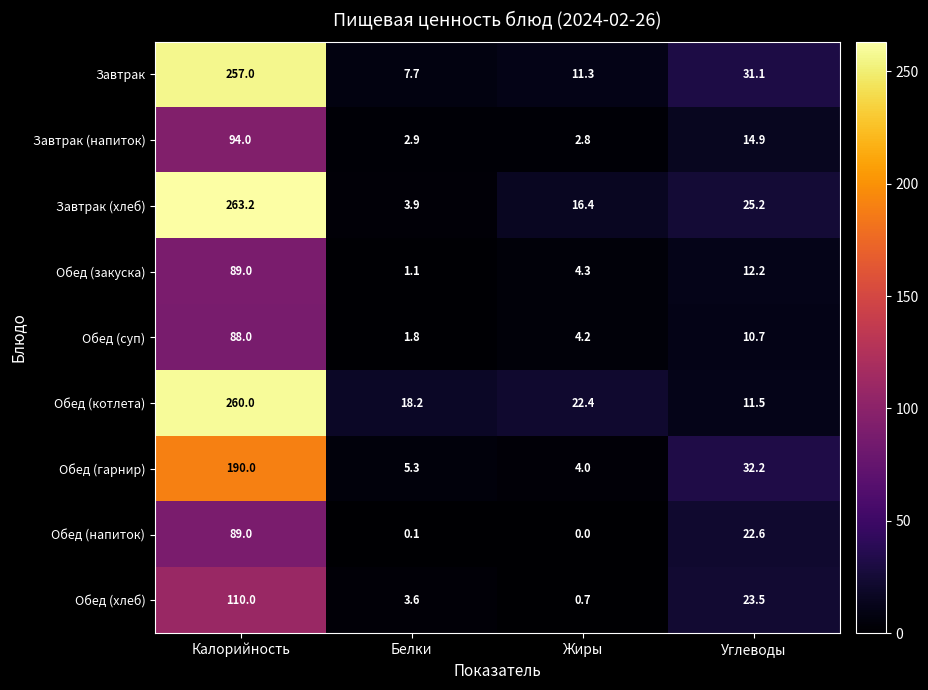

What is the average value of the Обед (суп) series?

26.2